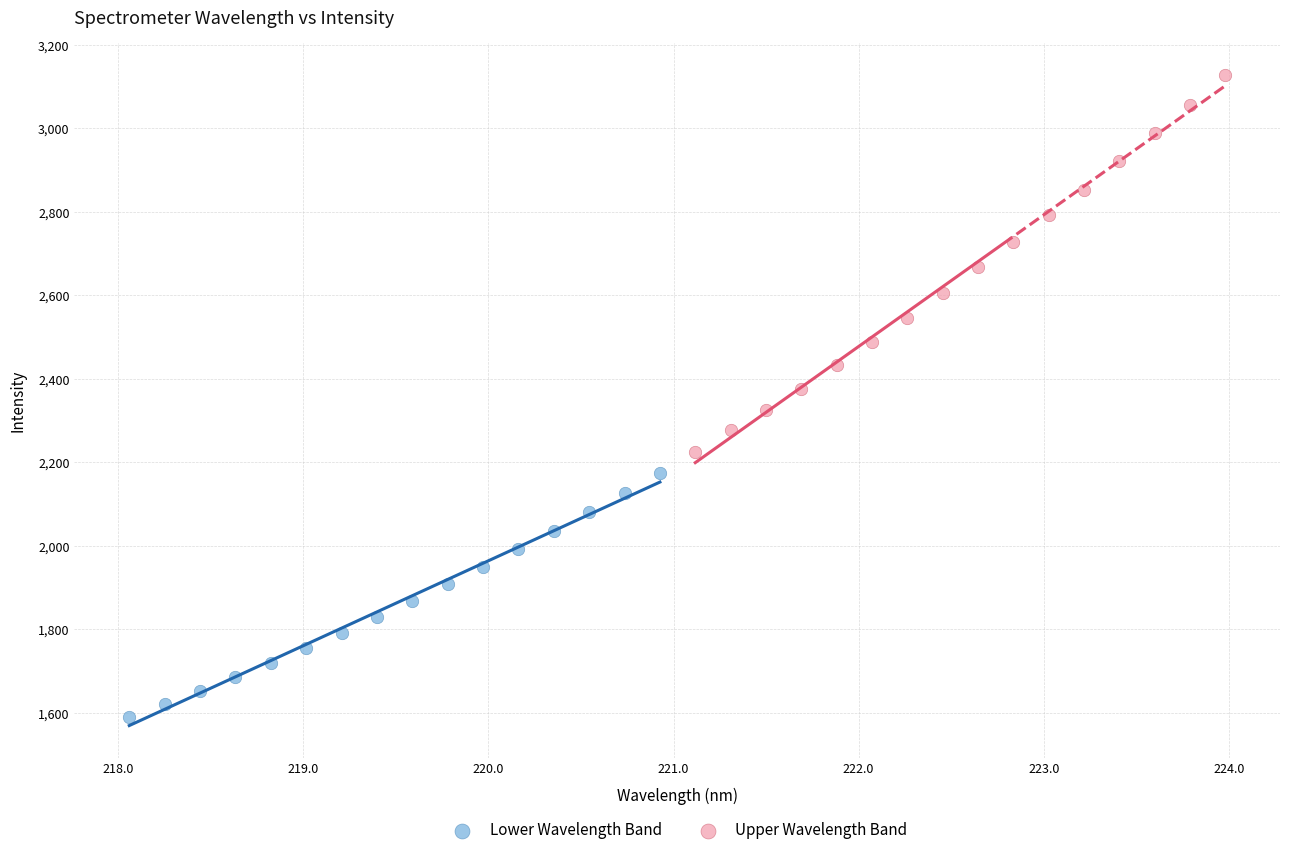

What are all the series names shown in the legend?

Lower Wavelength Band, Upper Wavelength Band